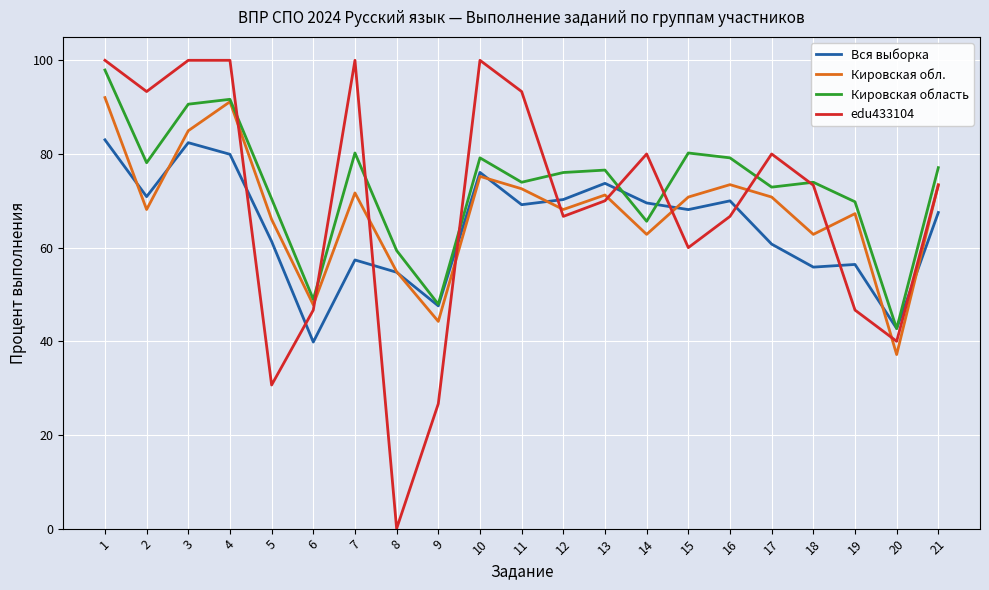

Which category has the lowest value across all series?

8